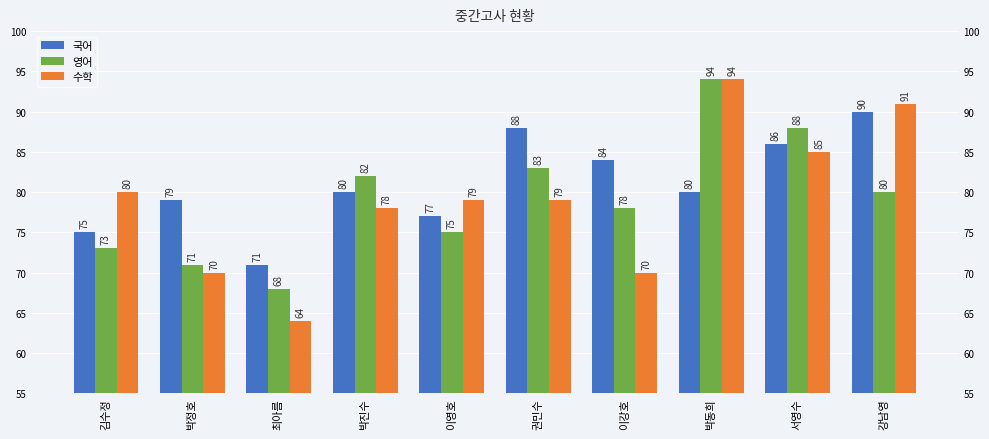

Which series has the largest range (max minus min)?

수학